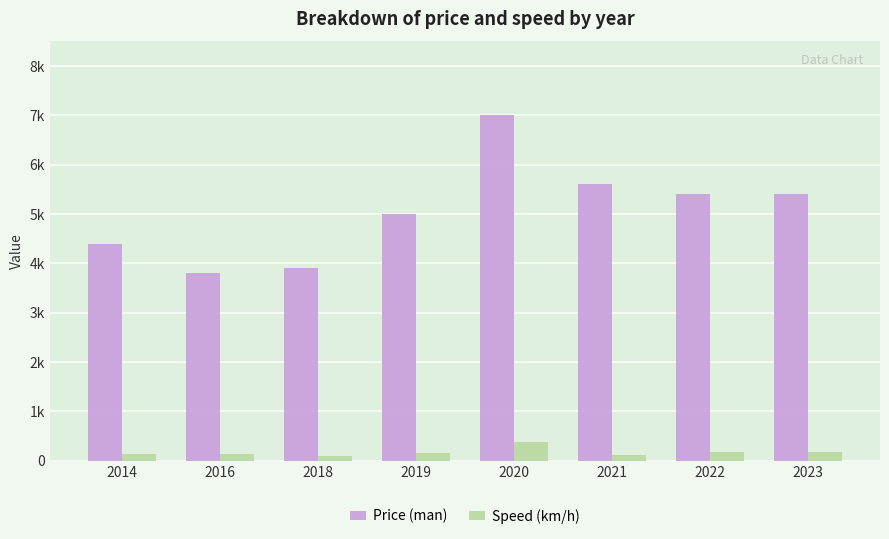

Are the bars grouped side by side (vs. stacked)?

Yes